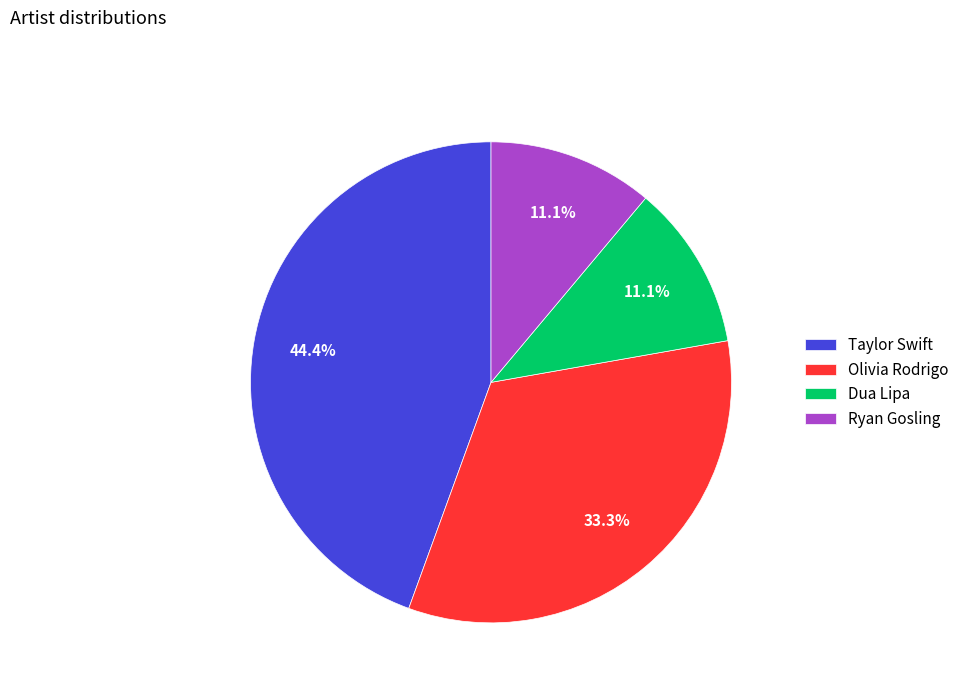

Does any single category account for the majority?

No